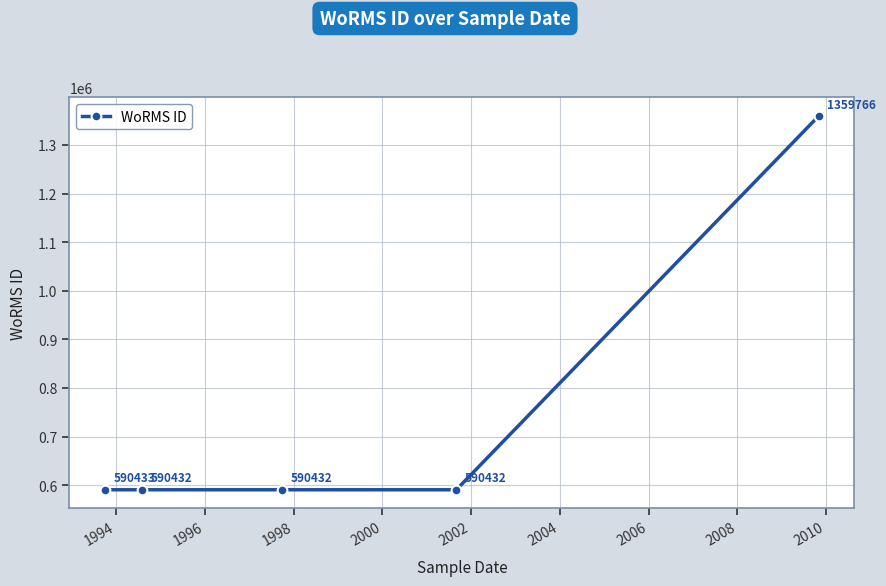

What is the difference between the maximum and minimum values?

769334